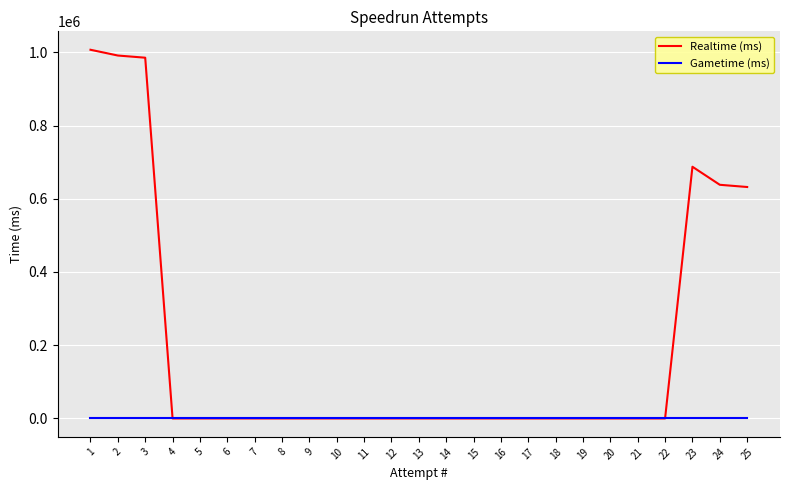

What is the difference between the second highest and minimum values in the Realtime (ms) series?

991294